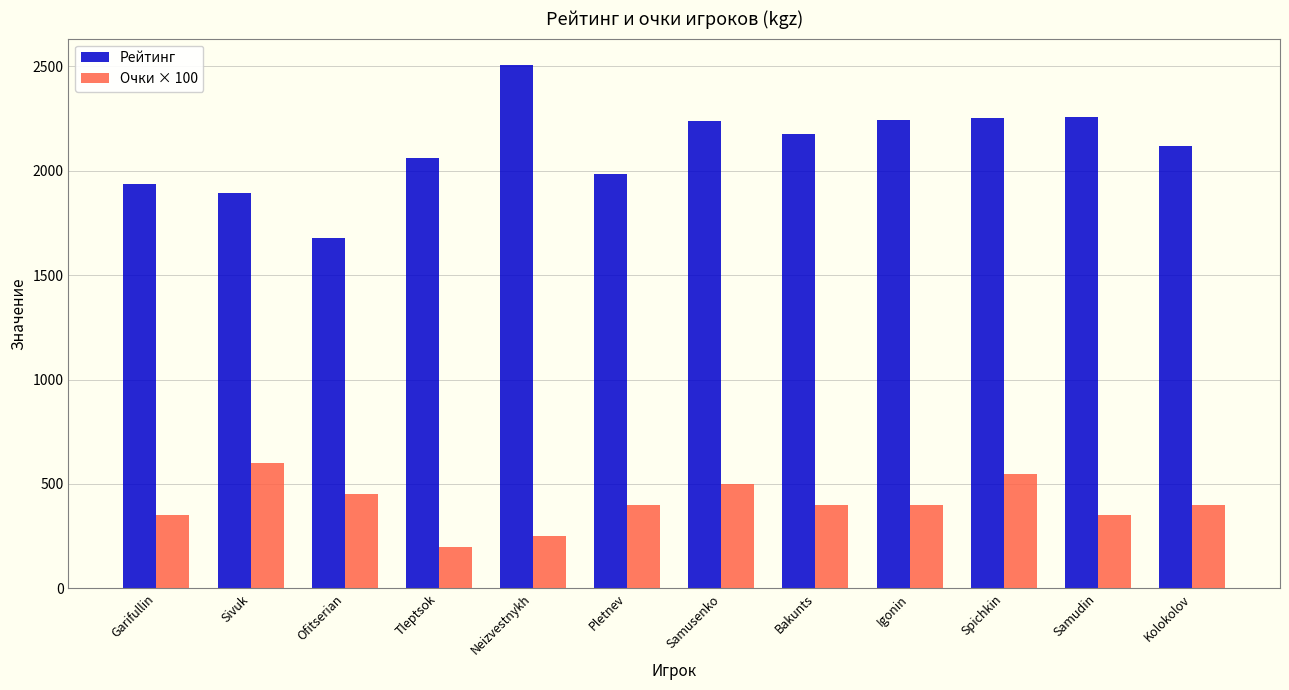

The value of Рейтинг at Ofitserian is 1031. True or false?

False